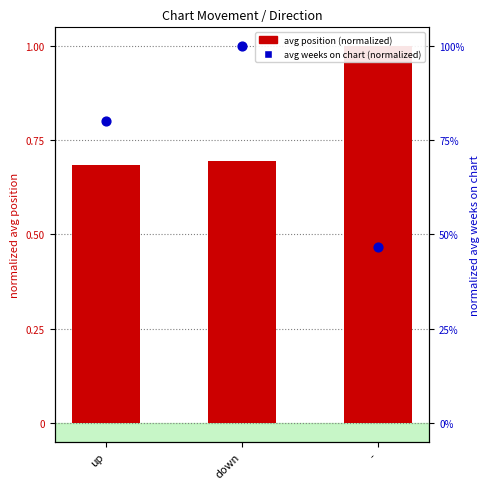

Which series has the largest Y range (max minus min)?

avg weeks (norm)